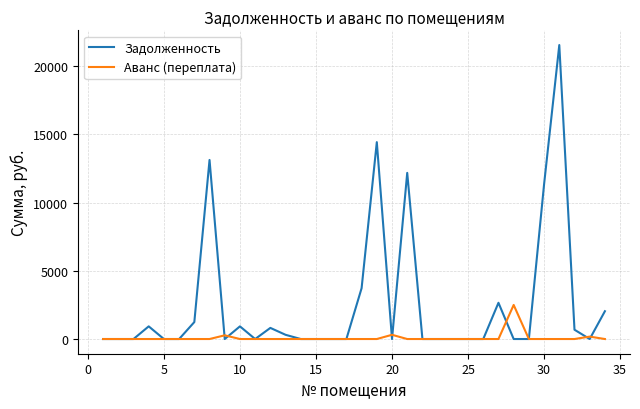

What is the sum of all Задолженность values?

85910.0